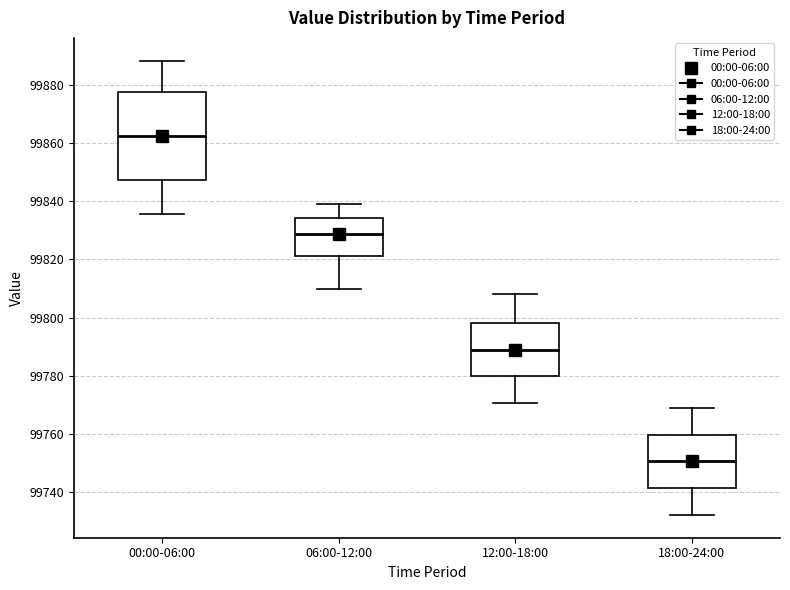

Which box's median line is the lowest?

18:00-24:00